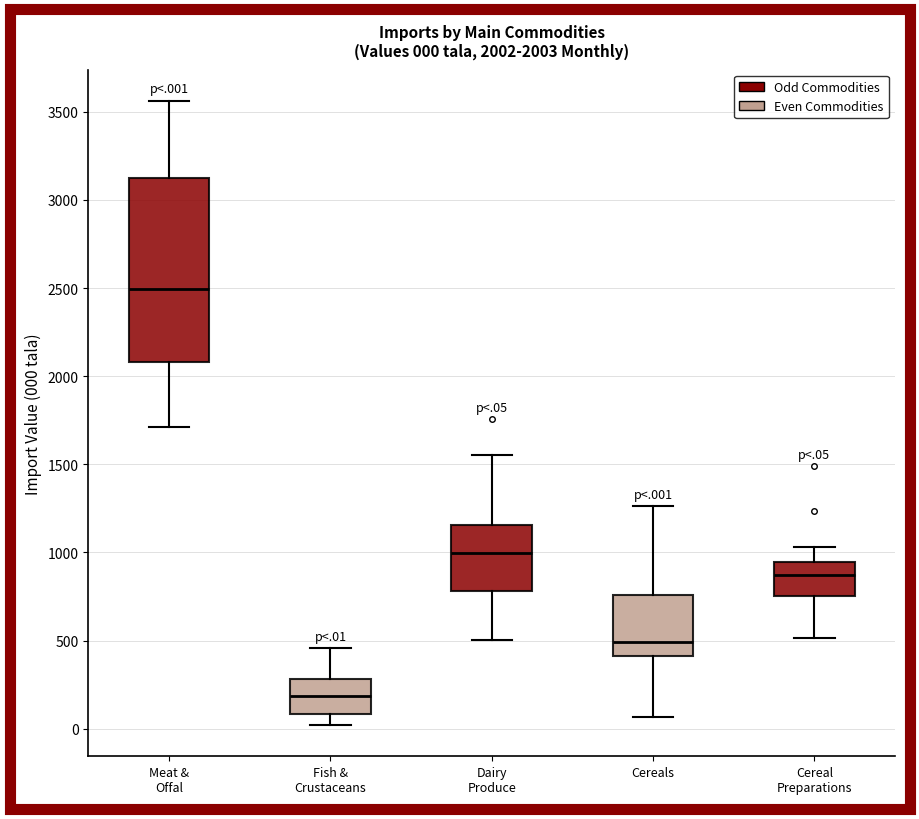

Which box is the tallest, from its lower edge to its upper edge?

Meat & Offal